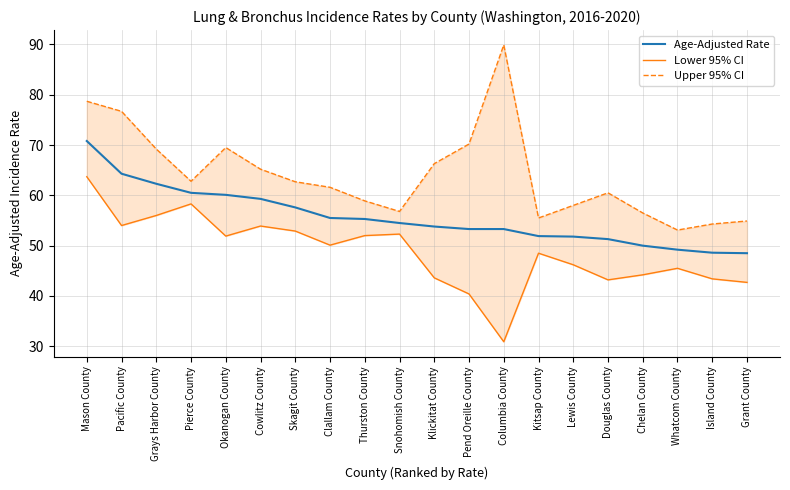

True or false: Upper 95% CI has a value of 70.2 at Pend Oreille County.

True